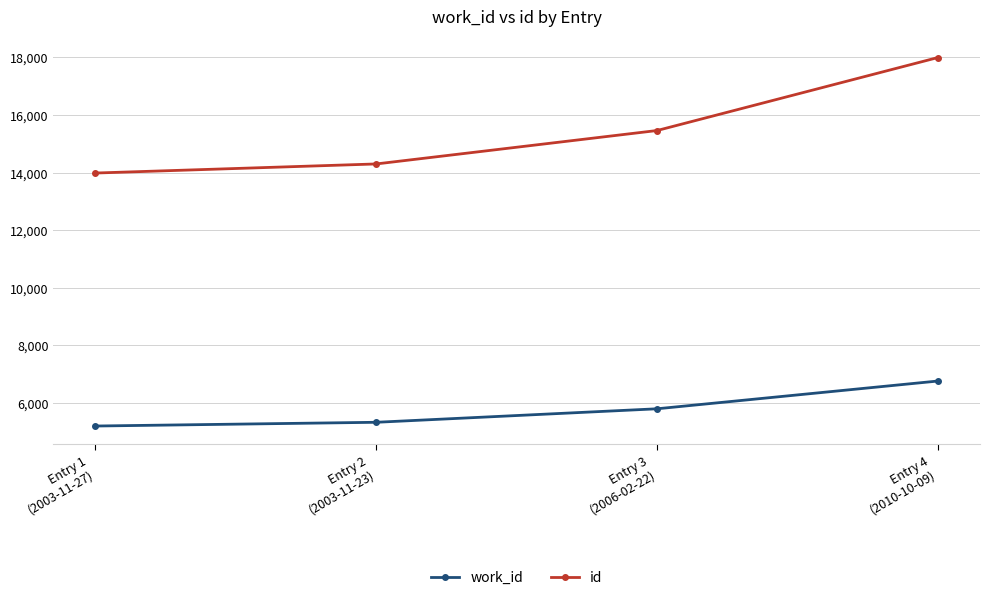

At which label is work_id closest to 5979?

Entry 3
(2006-02-22)